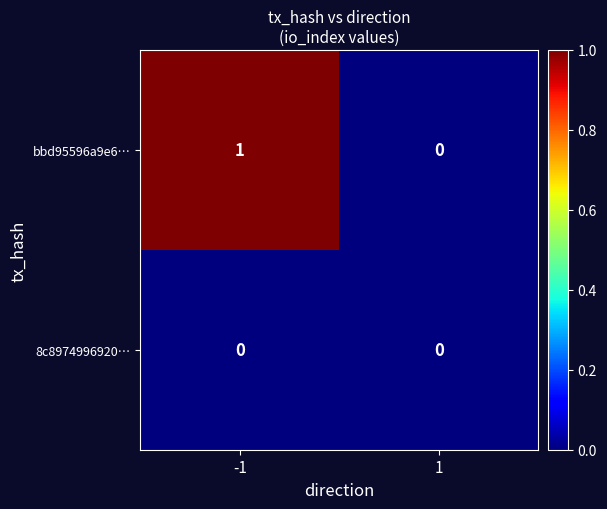

Which series has the largest range (max minus min)?

bbd95596a9e6…